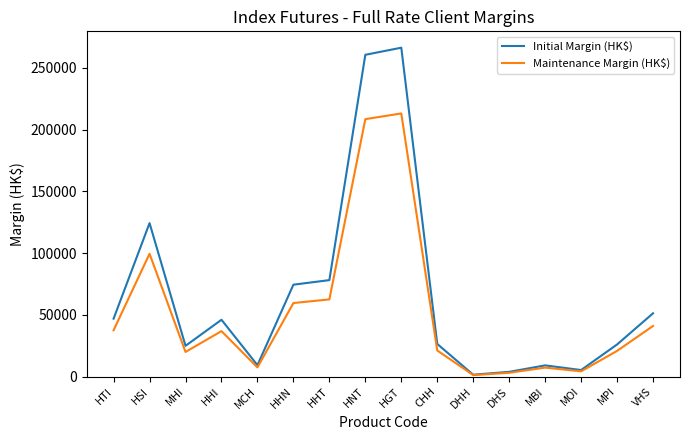

True or false: Initial Margin (HK$) has more than 0 interior local peaks.

True